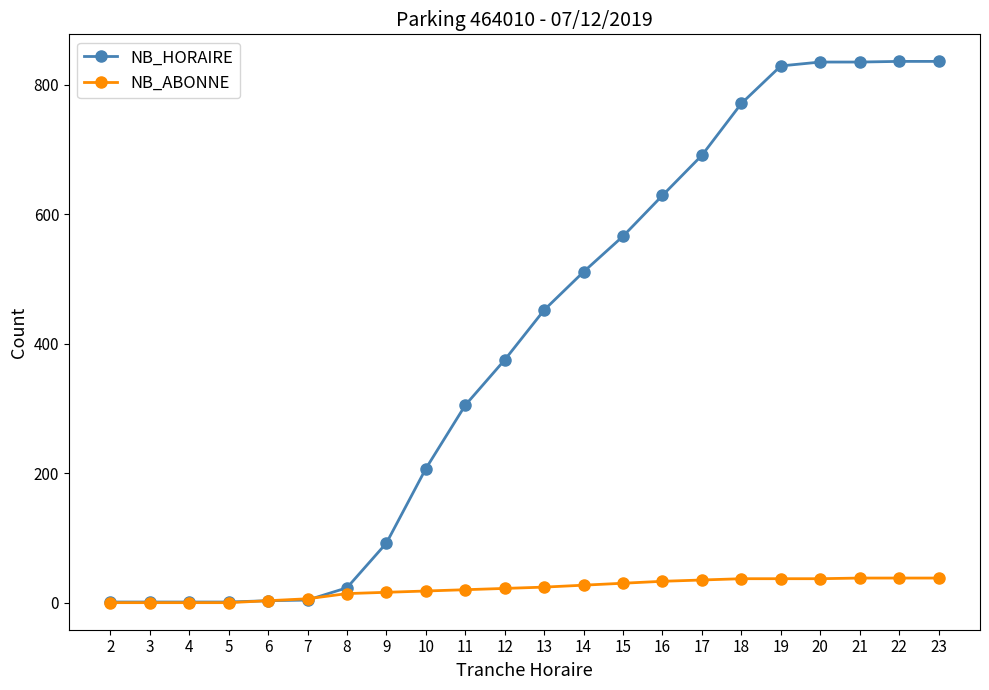

What is the sum of all NB_HORAIRE values?

8804